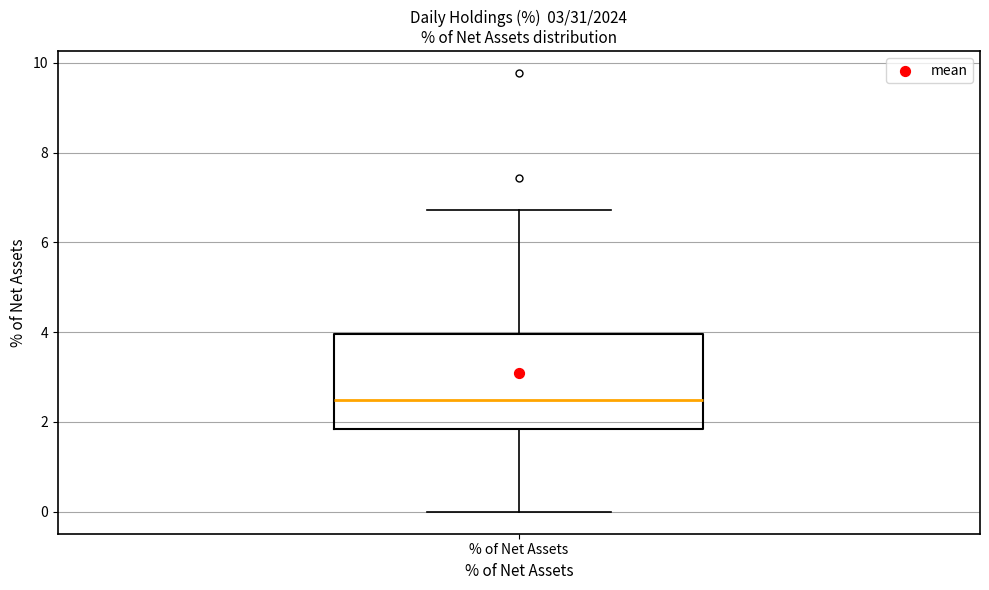

Read this box plot against the y-axis: the position of the median line, the range covered by the box, and the ends of both whiskers. The values are not printed on the chart, so give them approximately, as read against the axis.

median 2.4, box 1.8 to 4.0, whiskers 0.0 to 6.8